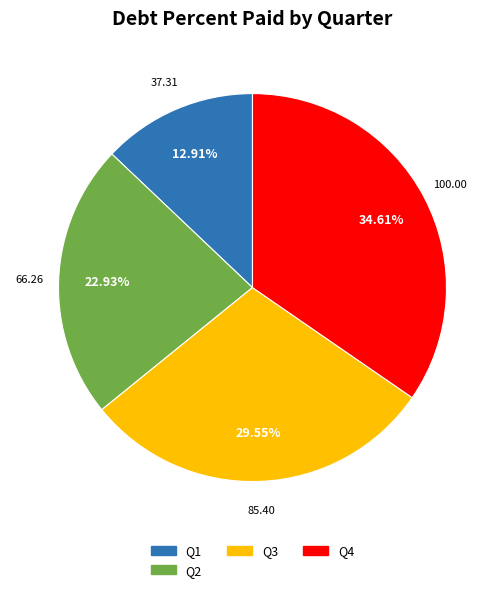

Does any single category account for the majority?

No